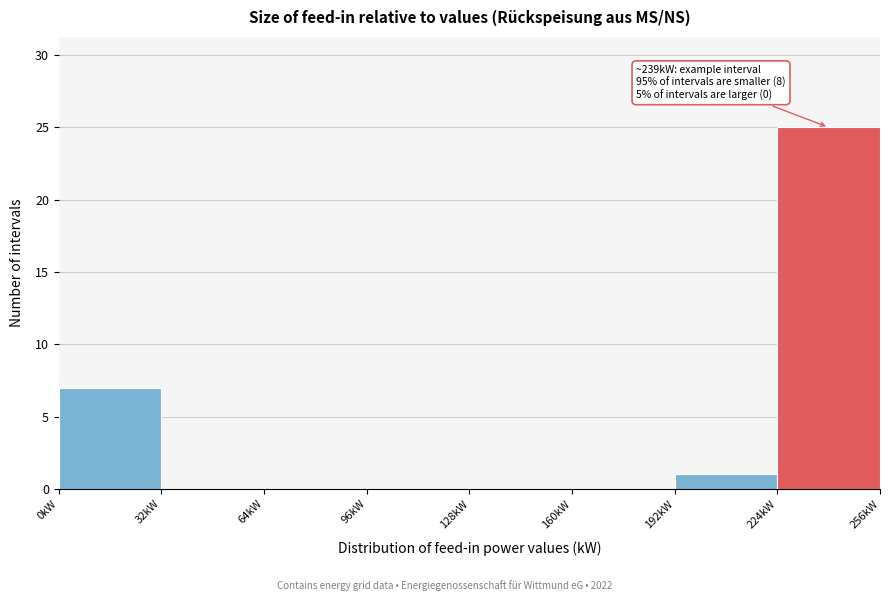

Over which range of the x-axis is the bar tallest?

224 to 256